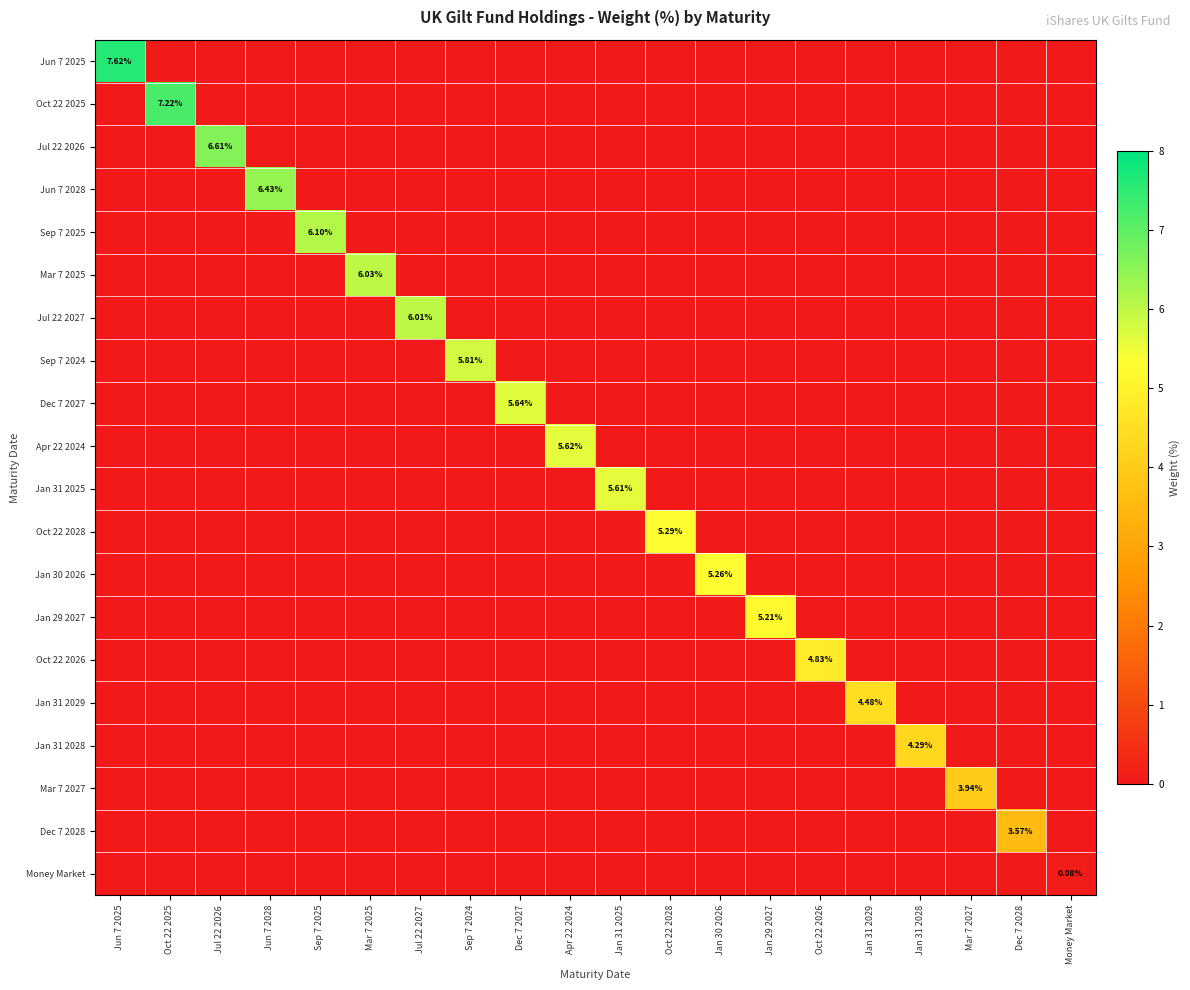

True or false: Jul 22 2026 has a value of 0.0 at Jun 7 2028.

True